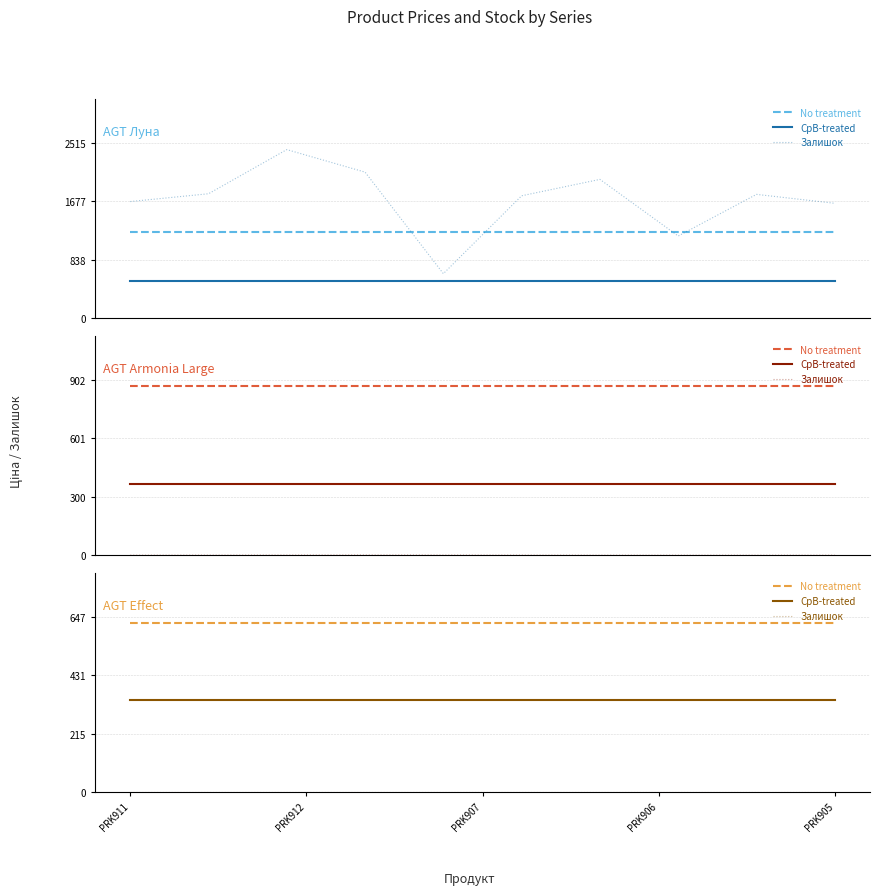

The No treatment series shows 935.5 at PRK905. True or false?

False